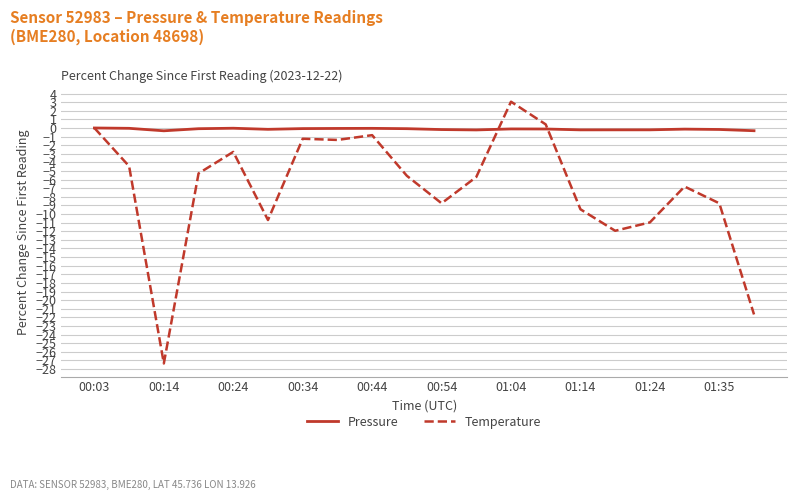

Which series has the largest total across all categories?

Pressure